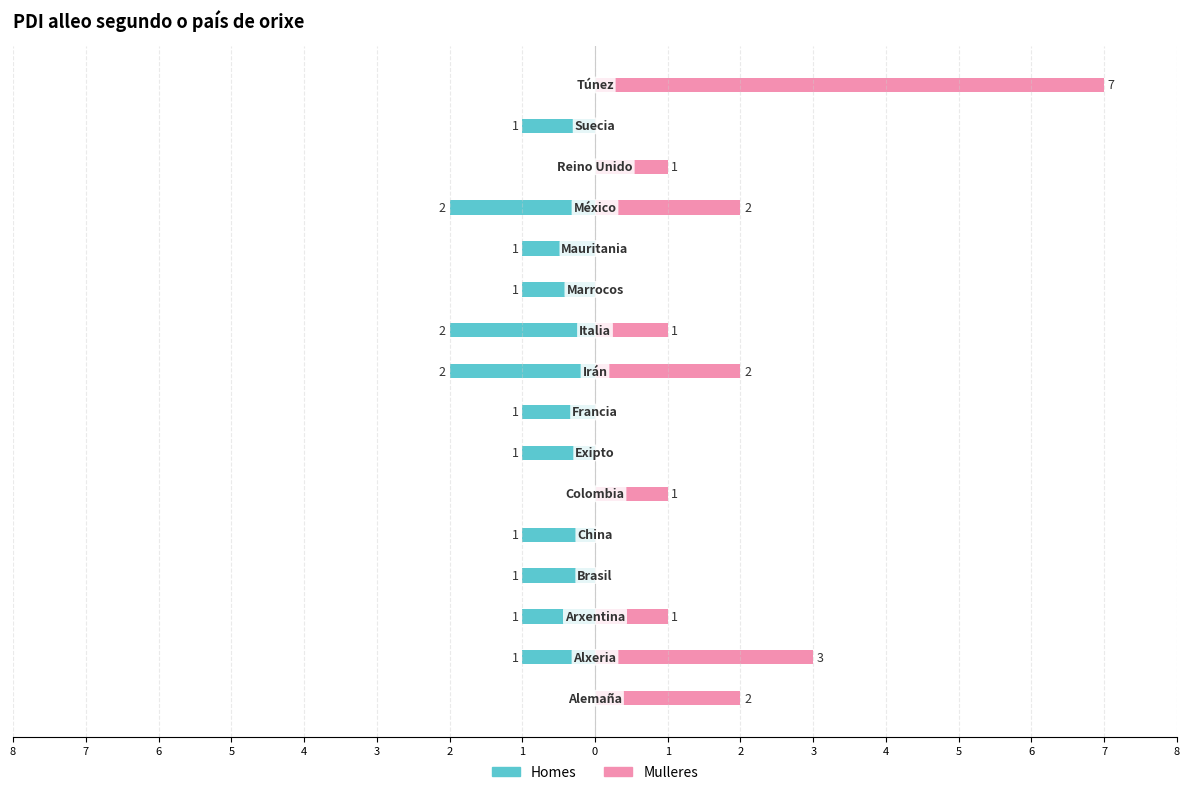

How many bars are there in total?

32